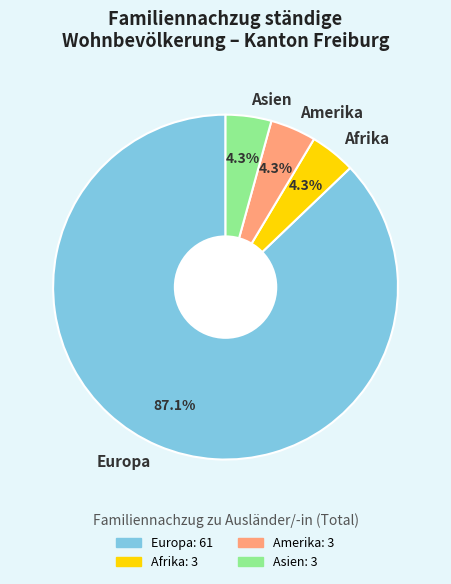

Which has a higher value, Europa or Amerika?

Europa